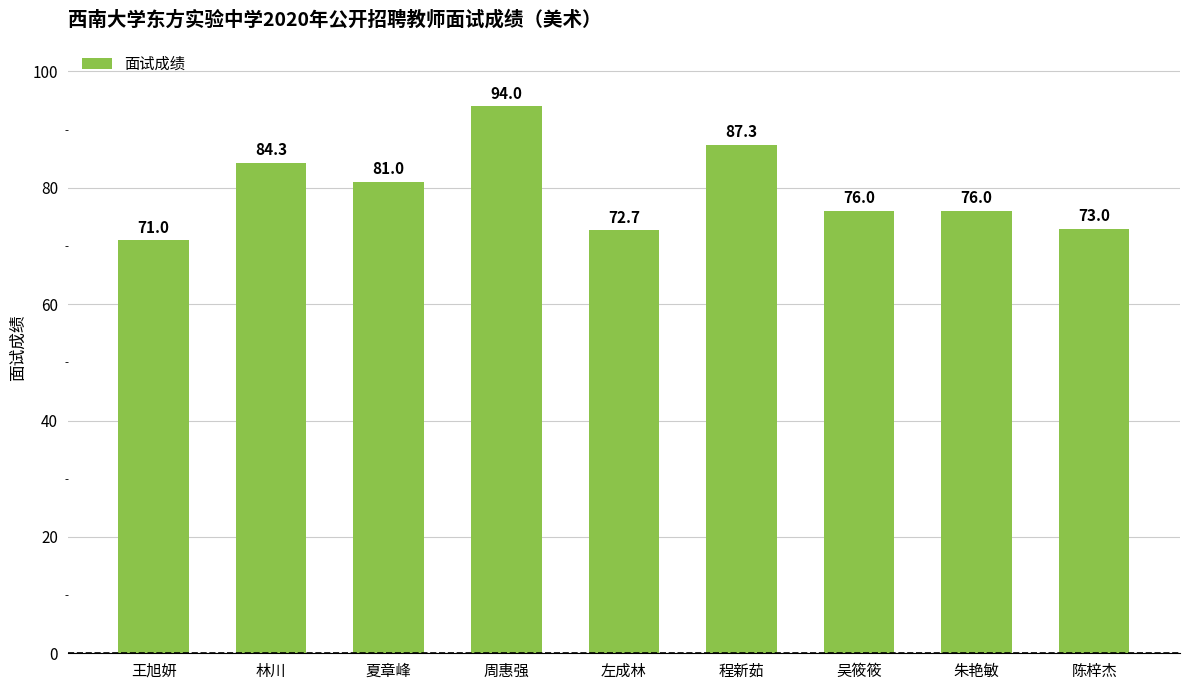

Which category has the highest value across all series?

周惠强